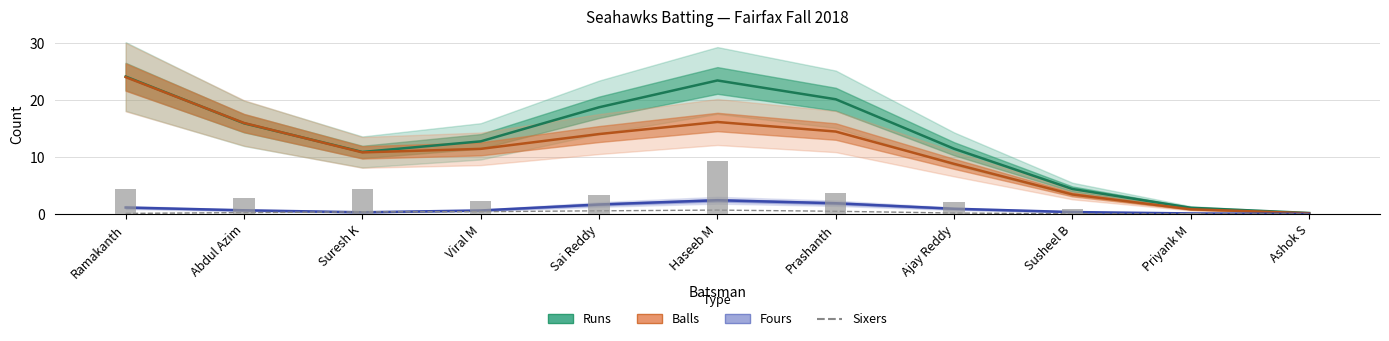

List the labels in order of Fours value, largest first.

Haseeb M, Prashanth, Sai Reddy, Ramakanth, Ajay Reddy, Abdul Azim, Viral M, Susheel B, Suresh K, Priyank M, Ashok S